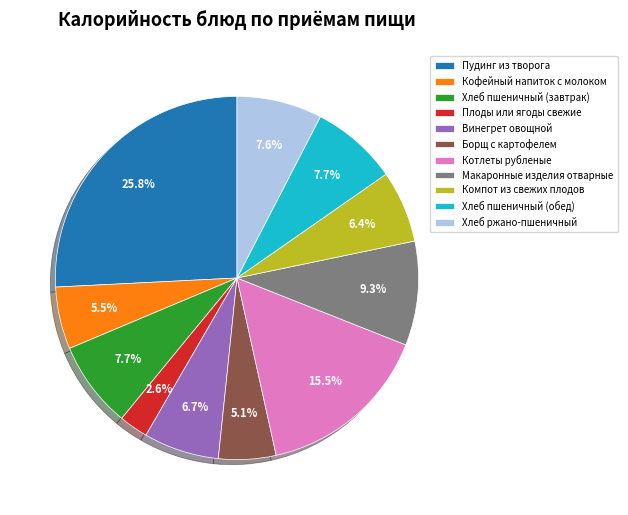

Does Винегрет овощной account for over 50% of the chart?

No